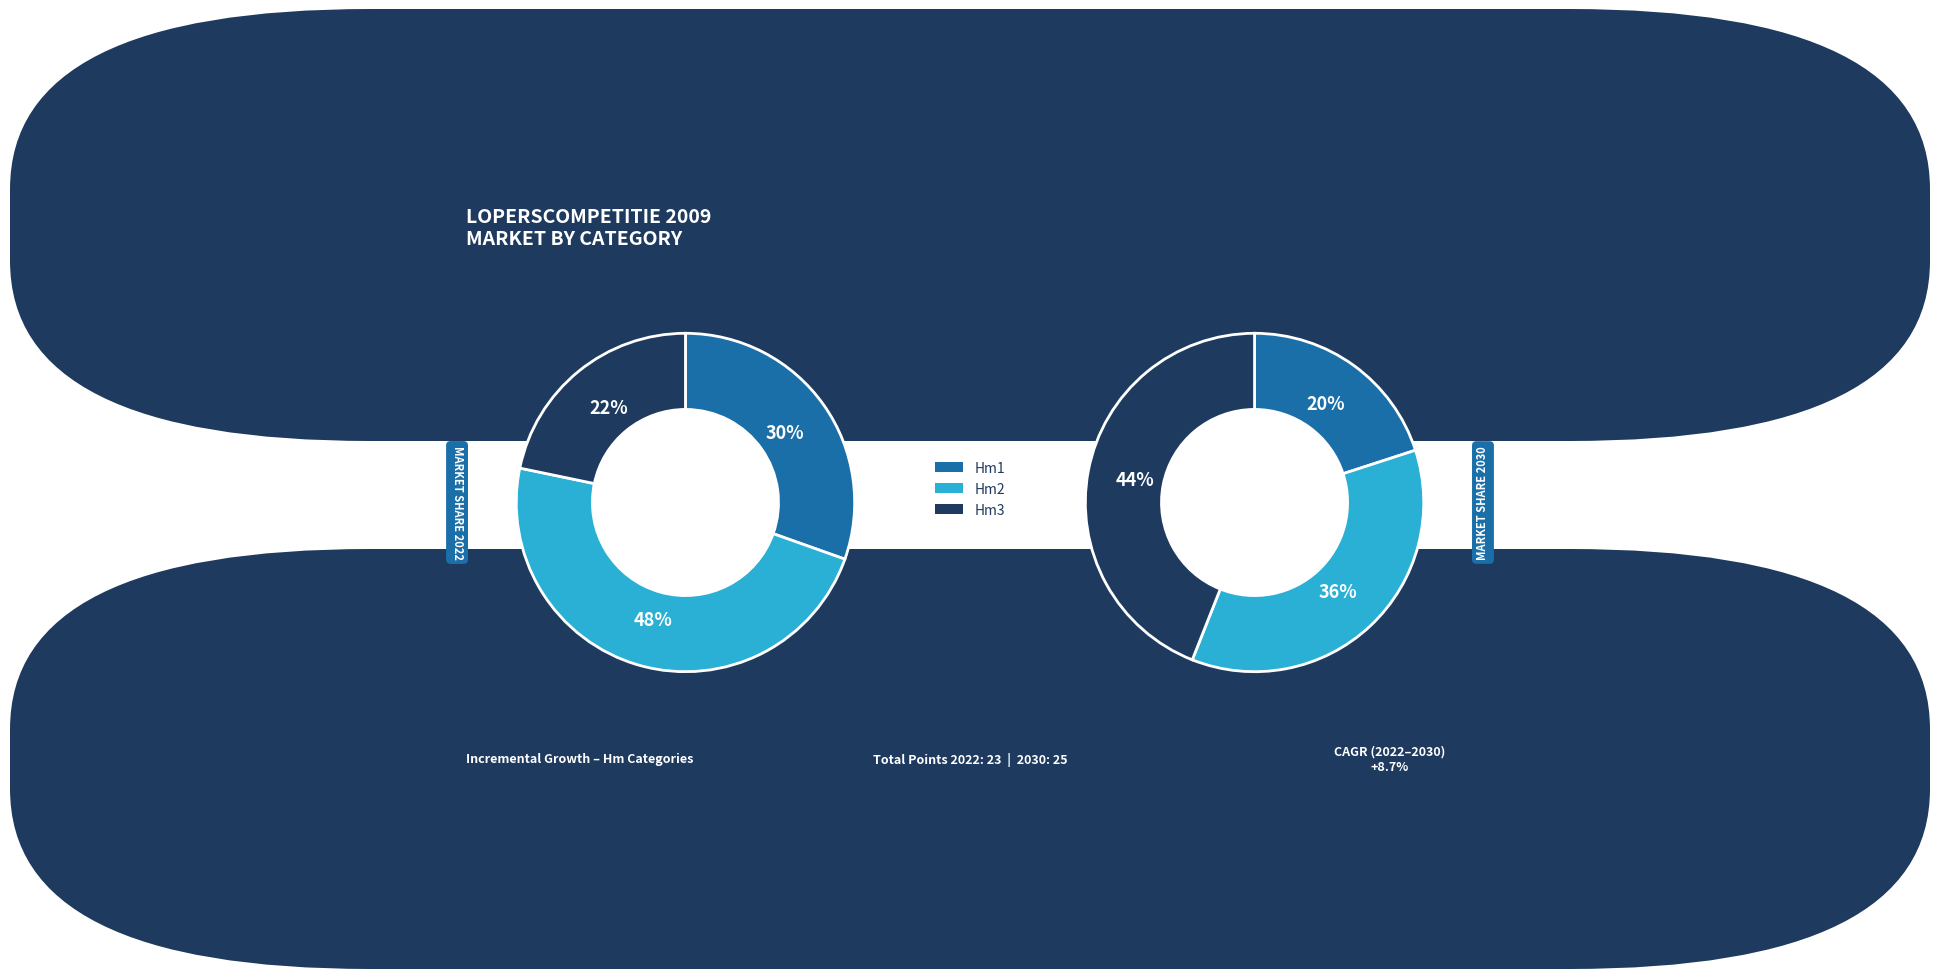

What is the largest slice in the pie chart?

Hm2